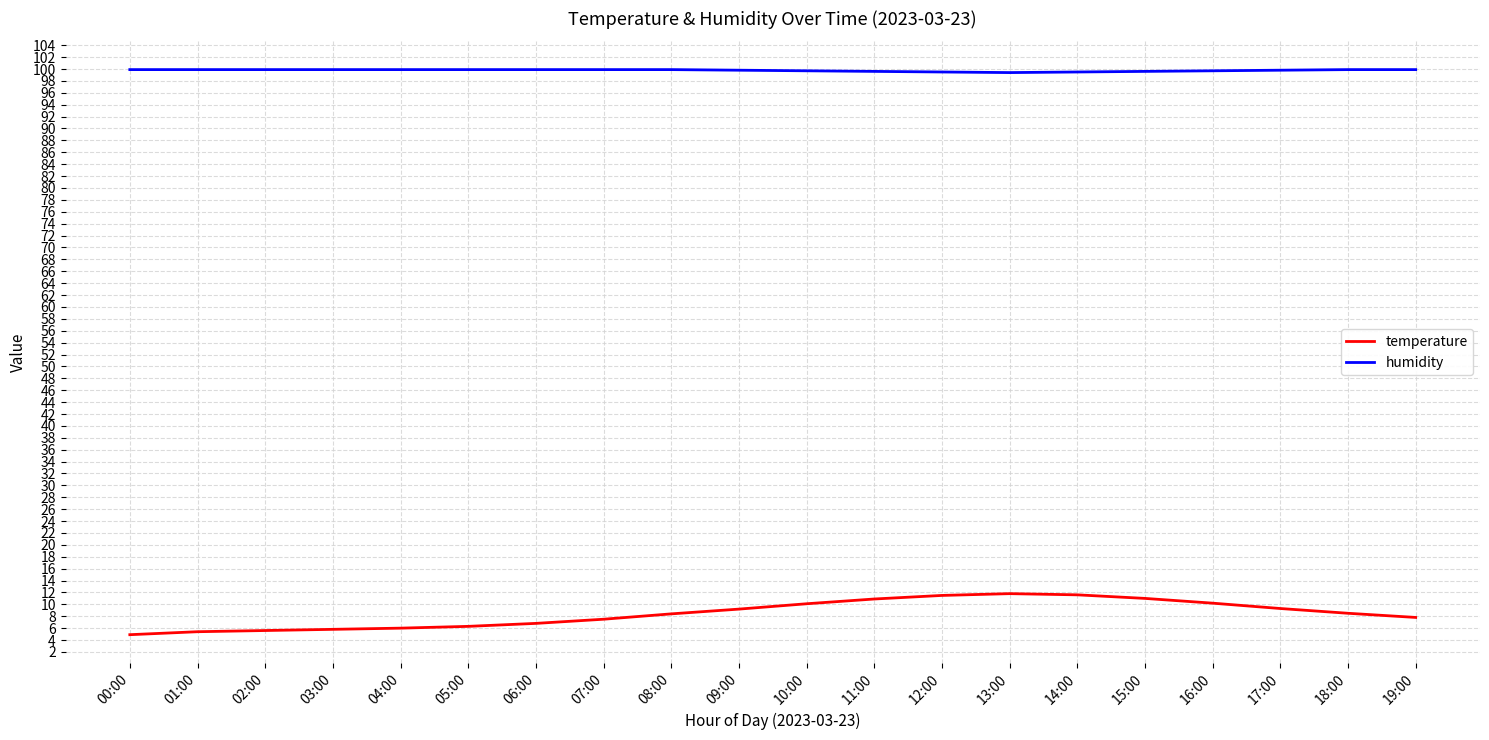

Which series has the largest range (max minus min)?

temperature